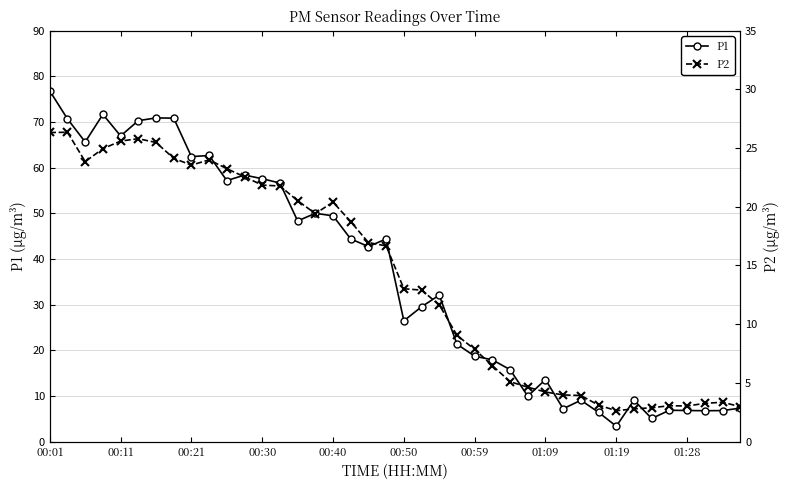

What is the value of the P1 point at the 22nd from the left?

29.5